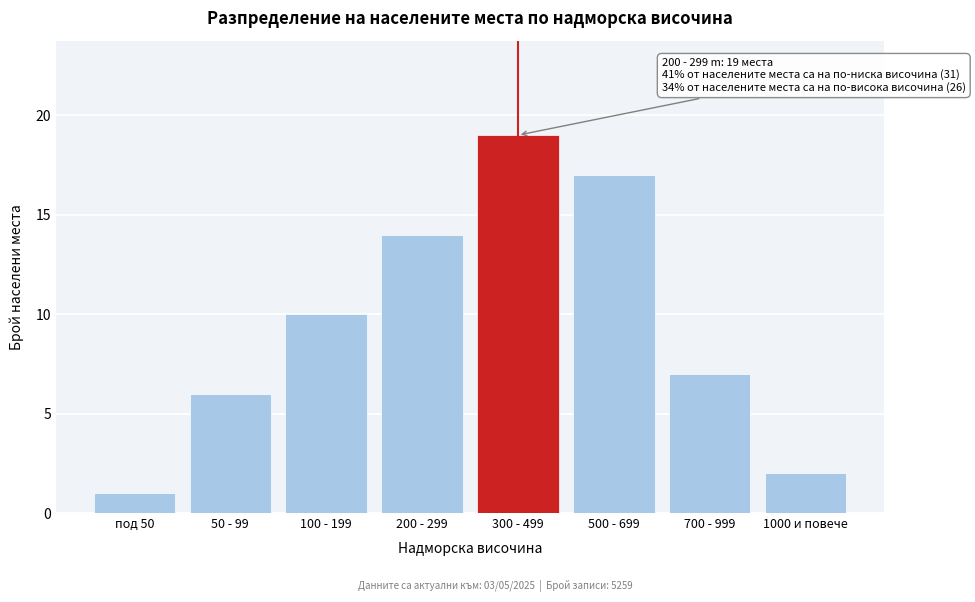

Reading left to right, transcribe all the data shown in this chart.

под 50=1	50 - 99=6	100 - 199=10	200 - 299=14	300 - 499=19	500 - 699=17	700 - 999=7	1000 и повече=2